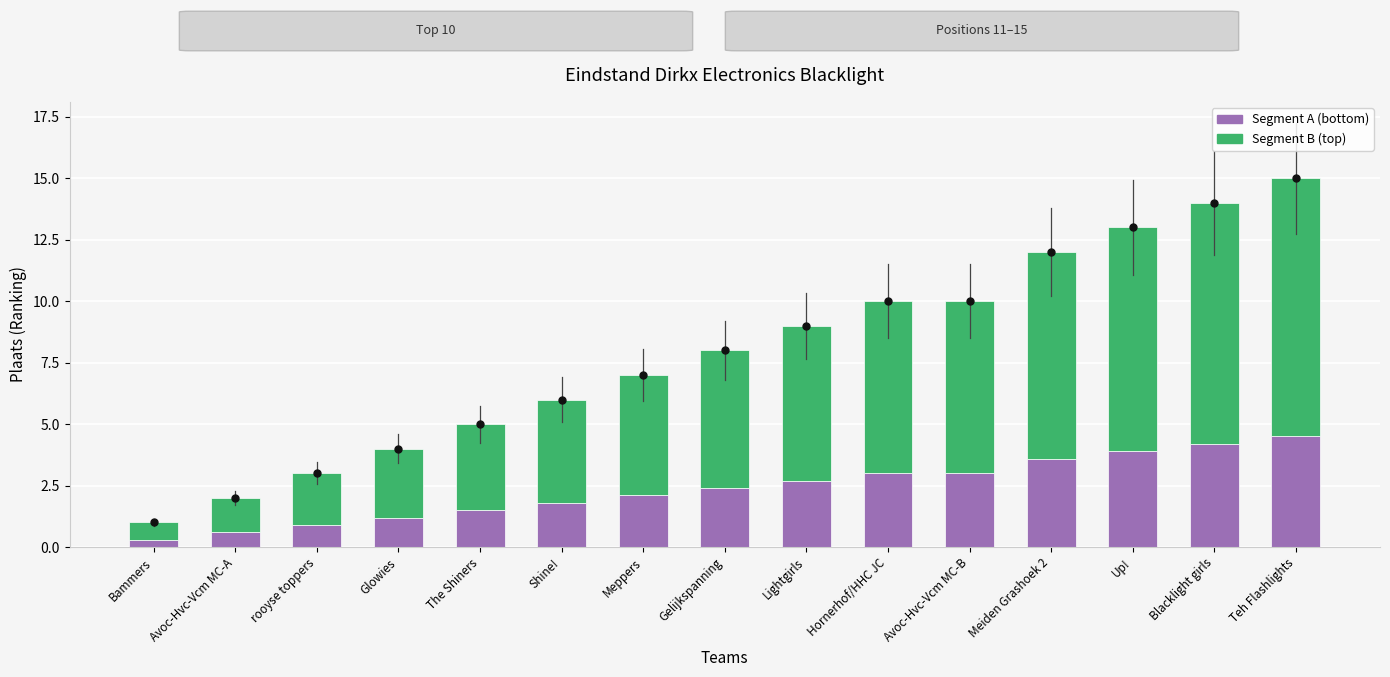

What is the maximum value for Segment A (bottom)?

4.5